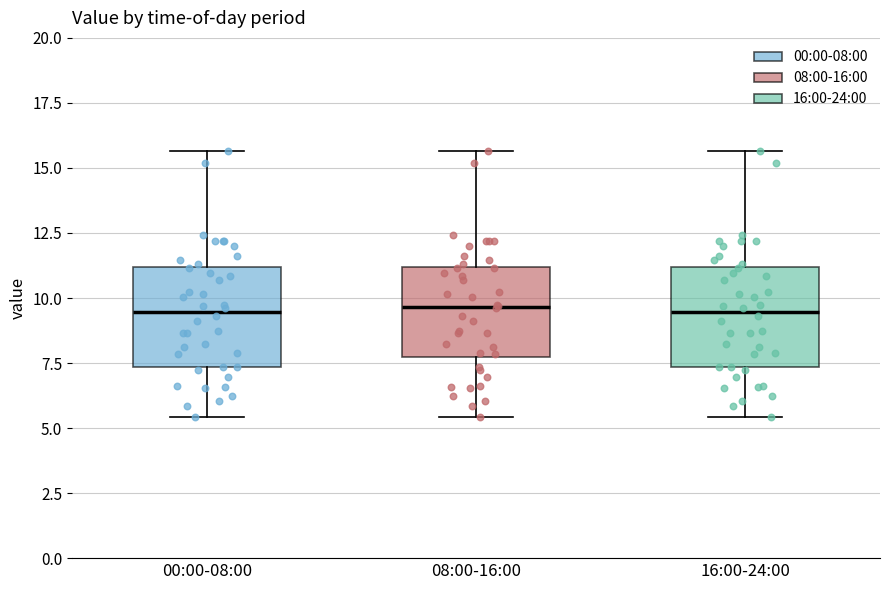

Reading left to right, transcribe this box plot: for each box, give where its median line is, the range the box spans, and where its two whiskers end, as read against the y-axis. The values are not printed on the chart, so give them approximately, as read against the axis.

00:00-08:00: median 9.5, box 7.5 to 11.0, whiskers 5.5 to 15.5
08:00-16:00: median 9.5, box 7.5 to 11.0, whiskers 5.5 to 15.5
16:00-24:00: median 9.5, box 7.5 to 11.0, whiskers 5.5 to 15.5